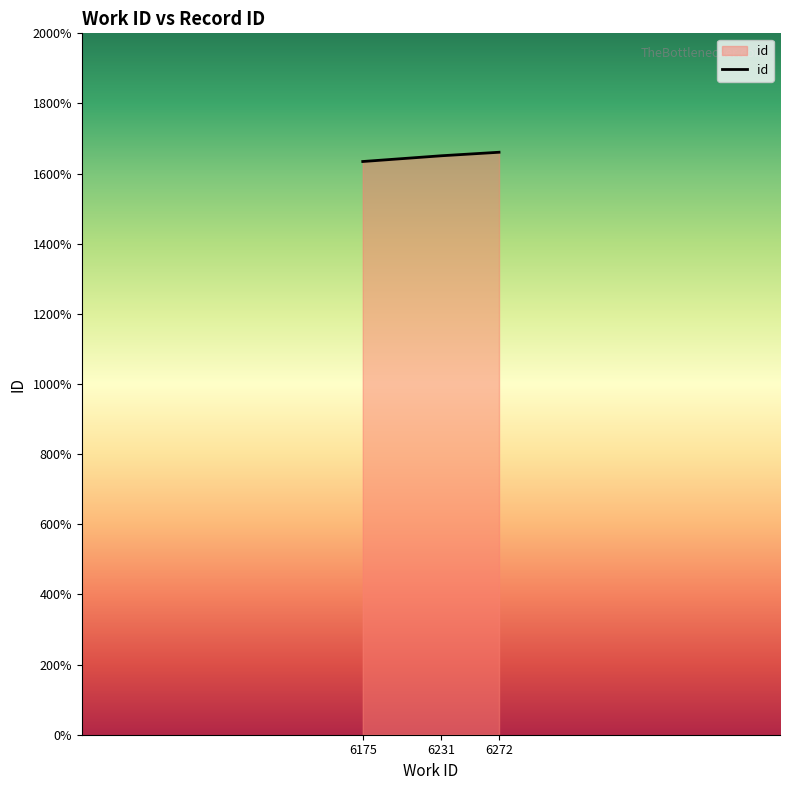

Is this an area chart (filled region under the line)?

Yes